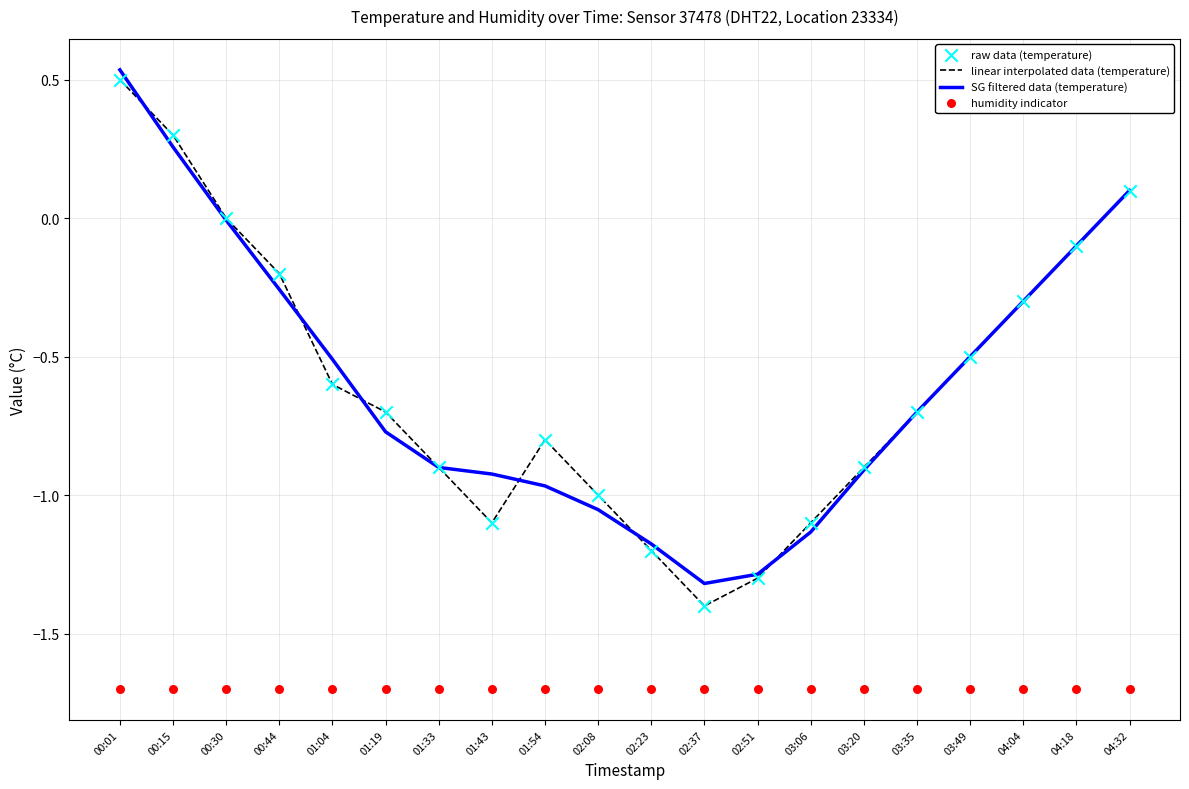

At which category is the sum across all series the highest?

00:01